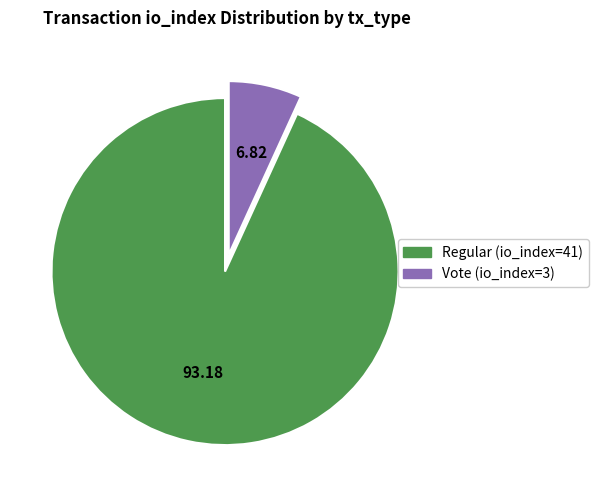

Which category accounts for the majority?

Regular (io_index=41)